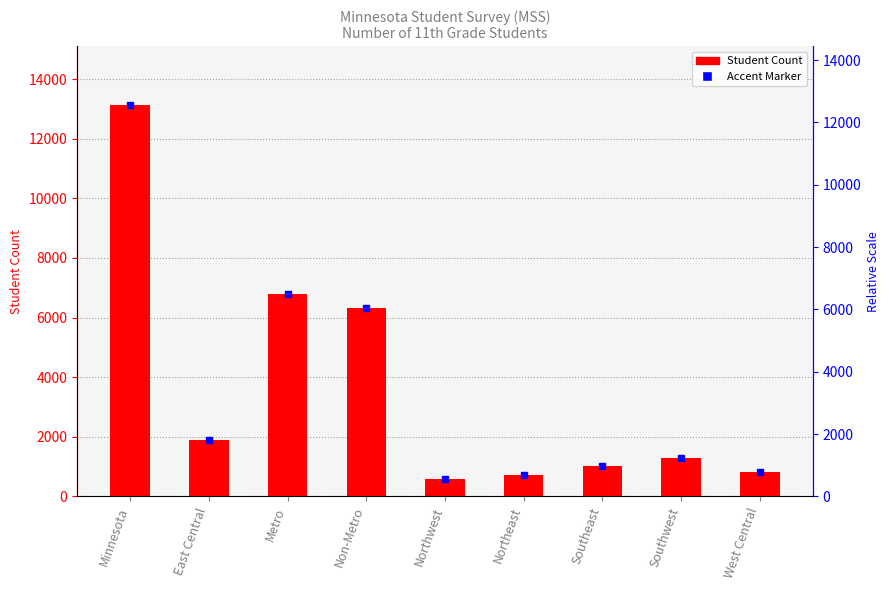

What is the difference between the values at Northwest and Metro?

6226